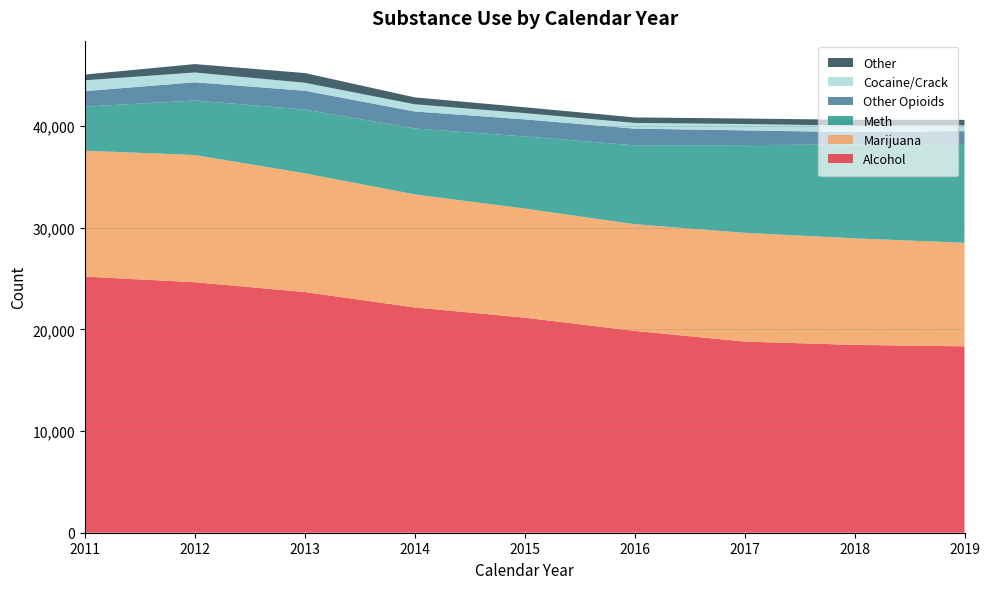

Reading left to right, transcribe all the data shown in this chart.

Alcohol: 2011=25180	2012=24627	2013=23666	2014=22149	2015=21145	2016=19846	2017=18796	2018=18469	2019=18325
Marijuana: 2011=12379	2012=12508	2013=11670	2014=11113	2015=10729	2016=10485	2017=10693	2018=10477	2019=10179
Meth: 2011=4334	2012=5359	2013=6274	2014=6483	2015=7086	2016=7759	2017=8622	2018=9227	2019=9638
Other Opioids: 2011=1526	2012=1795	2013=1845	2014=1672	2015=1682	2016=1642	2017=1448	2018=1214	2019=1343
Cocaine/Crack: 2011=1063	2012=961	2013=787	2014=707	2015=615	2016=561	2017=623	2018=639	2019=575
Other: 2011=567	2012=825	2013=954	2014=679	2015=574	2016=538	2017=541	2018=573	2019=533